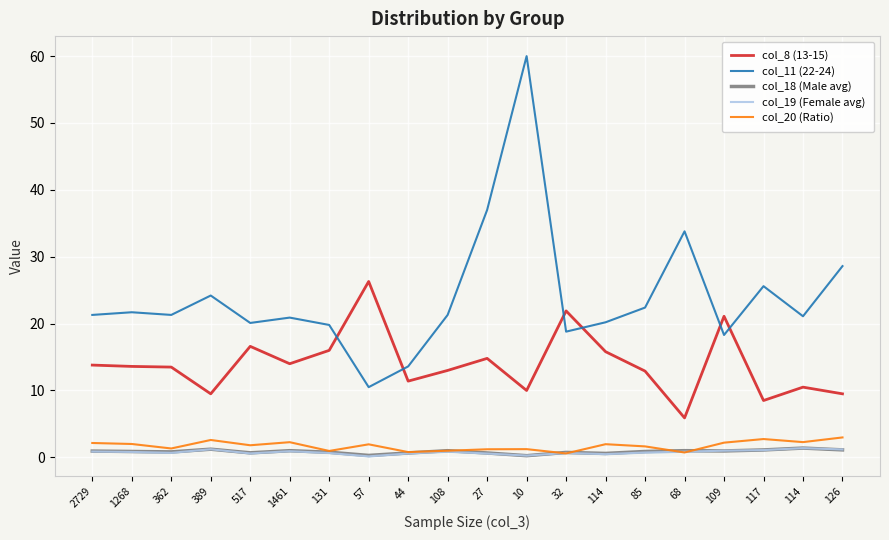

What is the total value across all series at 1461?

39.1